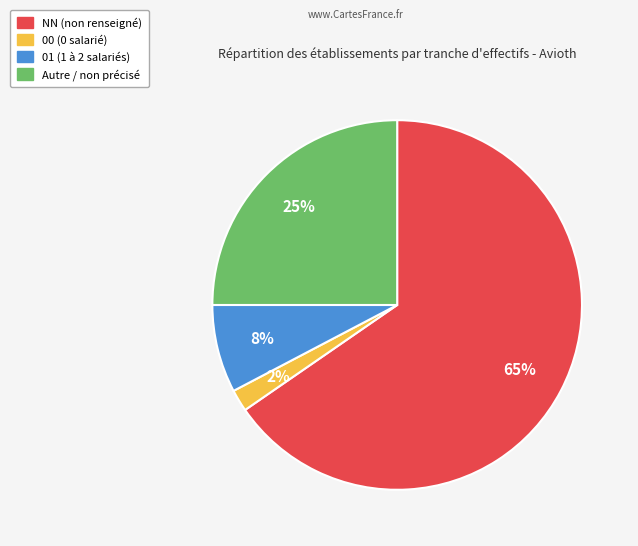

To the nearest percent, what is the difference between the largest and smallest slice percentages?

63%